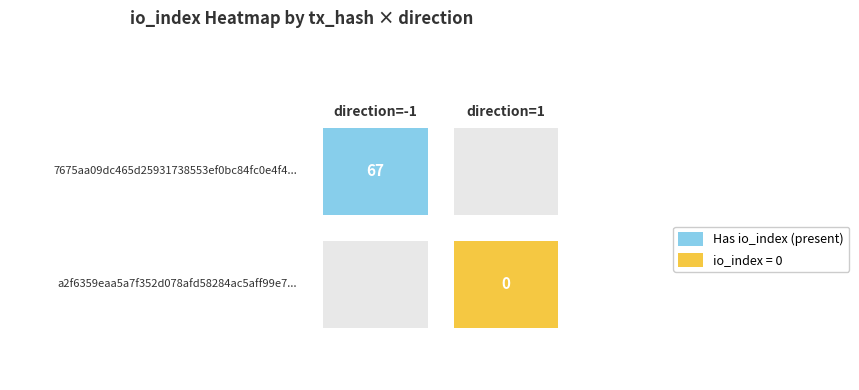

Reading left to right, transcribe all the data shown in this chart.

7675aa09dc465d25931738553ef0bc84fc0e4f4: -1	67
a2f6359eaa5a7f352d078afd58284ac5aff99e7: 1	0